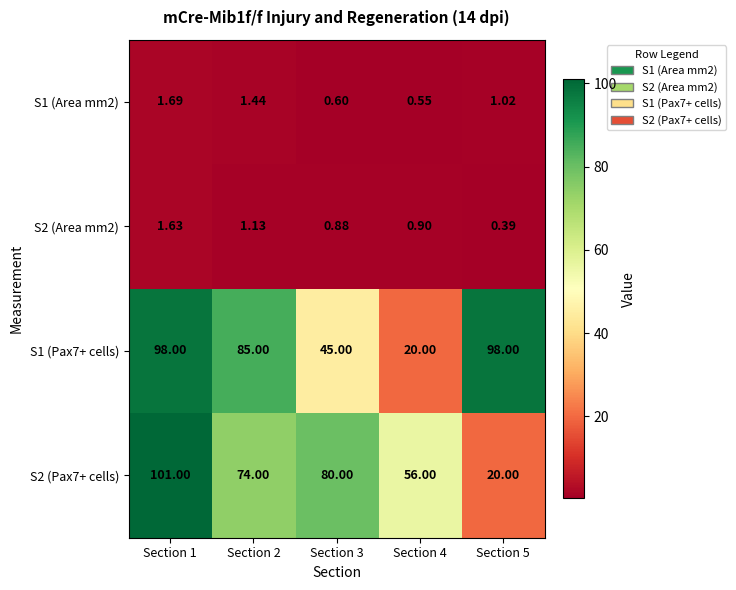

Is the value of S2 (Area mm2) at Section 5 greater than the value of S1 (Area mm2) at Section 3?

No